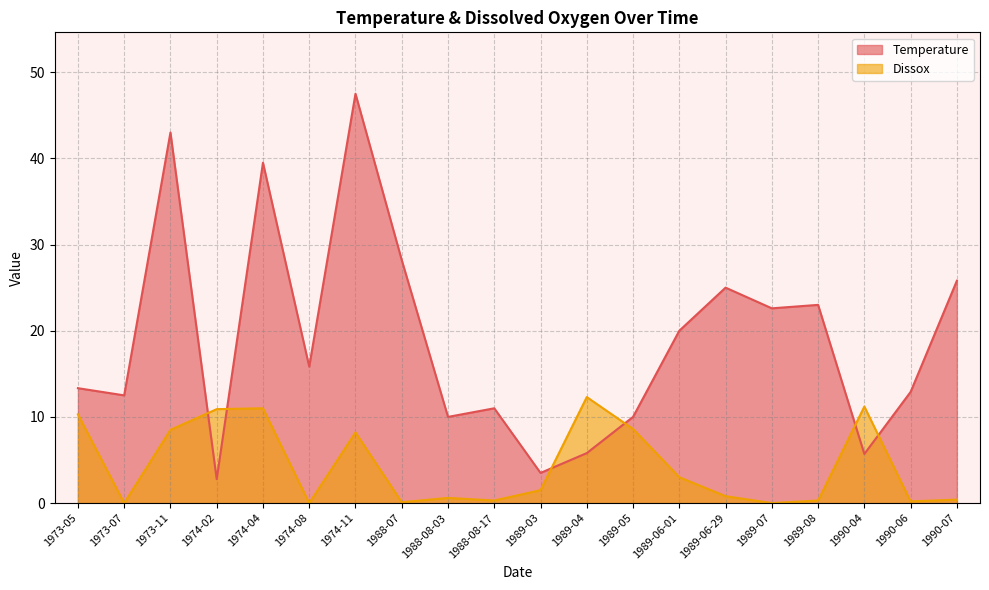

At which label does Temperature reach its peak?

1974-11